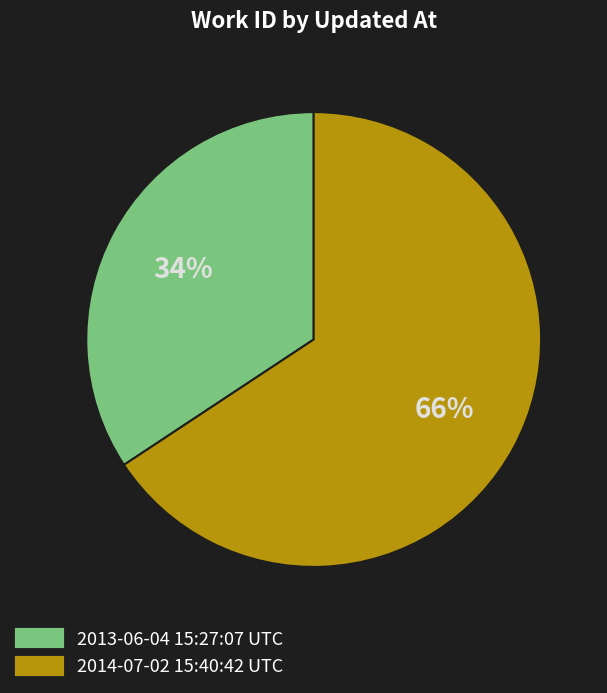

Which has a higher value, 2014-07-02 15:40:42 UTC or 2013-06-04 15:27:07 UTC?

2014-07-02 15:40:42 UTC